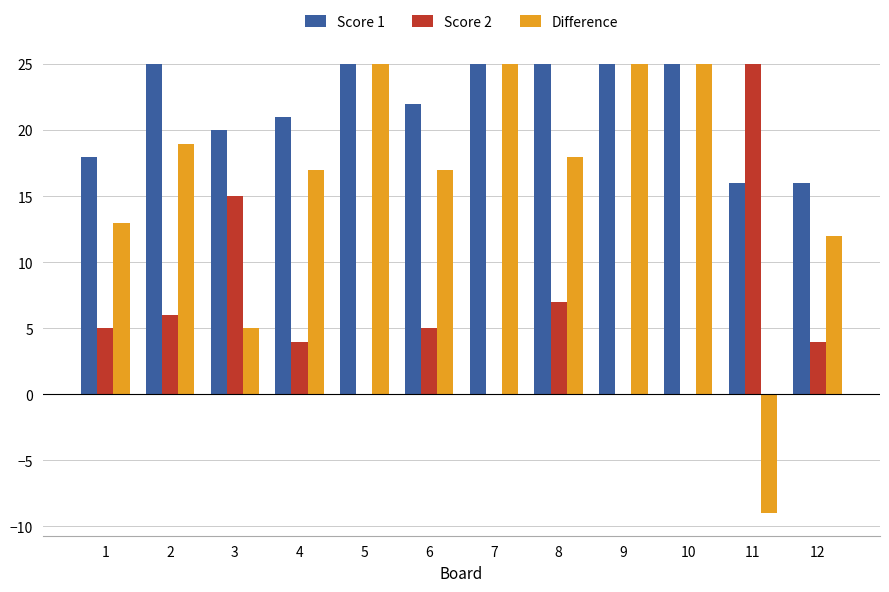

True or false: Score 1 has a value of 18 at 1.

True